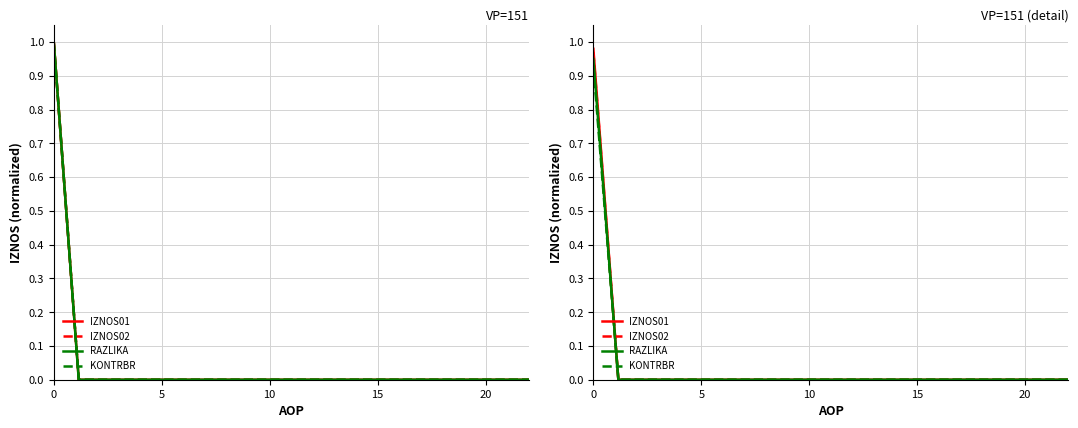

The KONTRBR series shows 0.3 at 11. True or false?

False